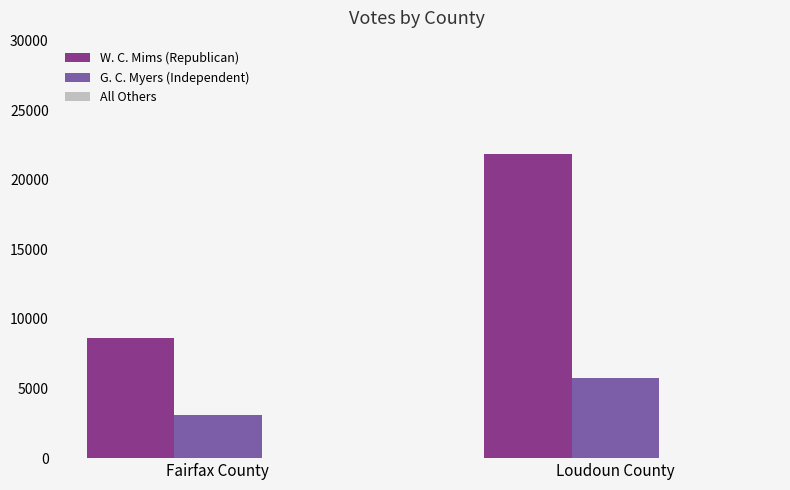

Where is W. C. Mims (Republican) nearest to the value 15236?

Fairfax County